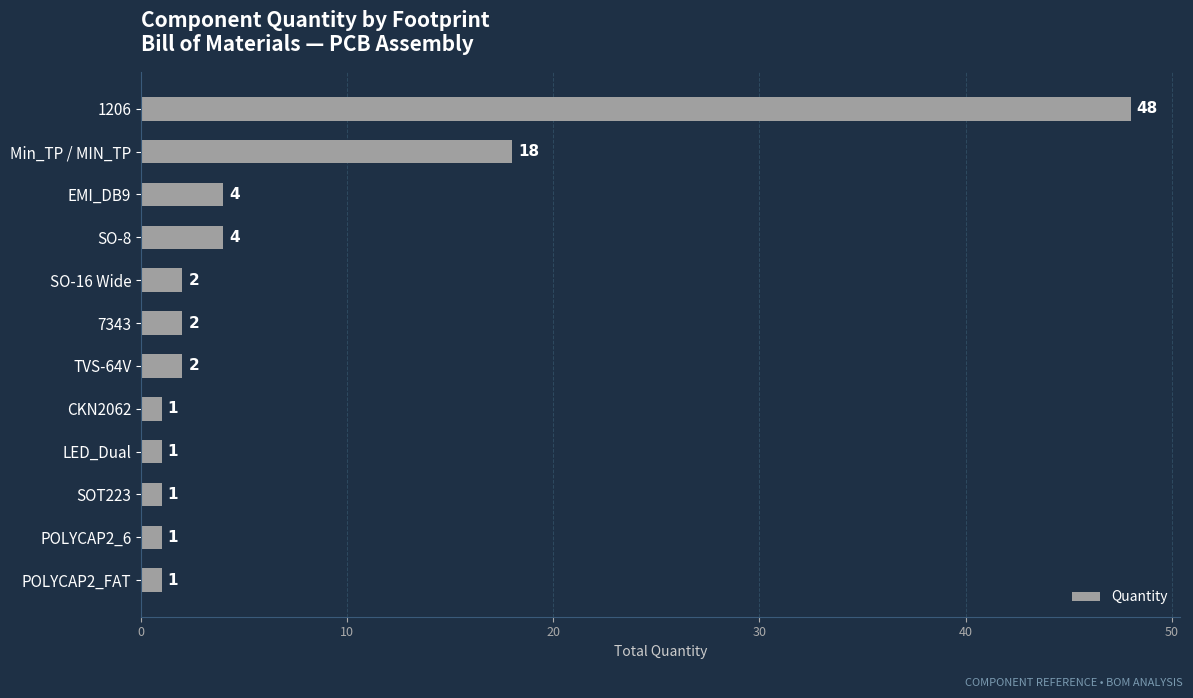

True or false: the data shows 7 at EMI_DB9.

False